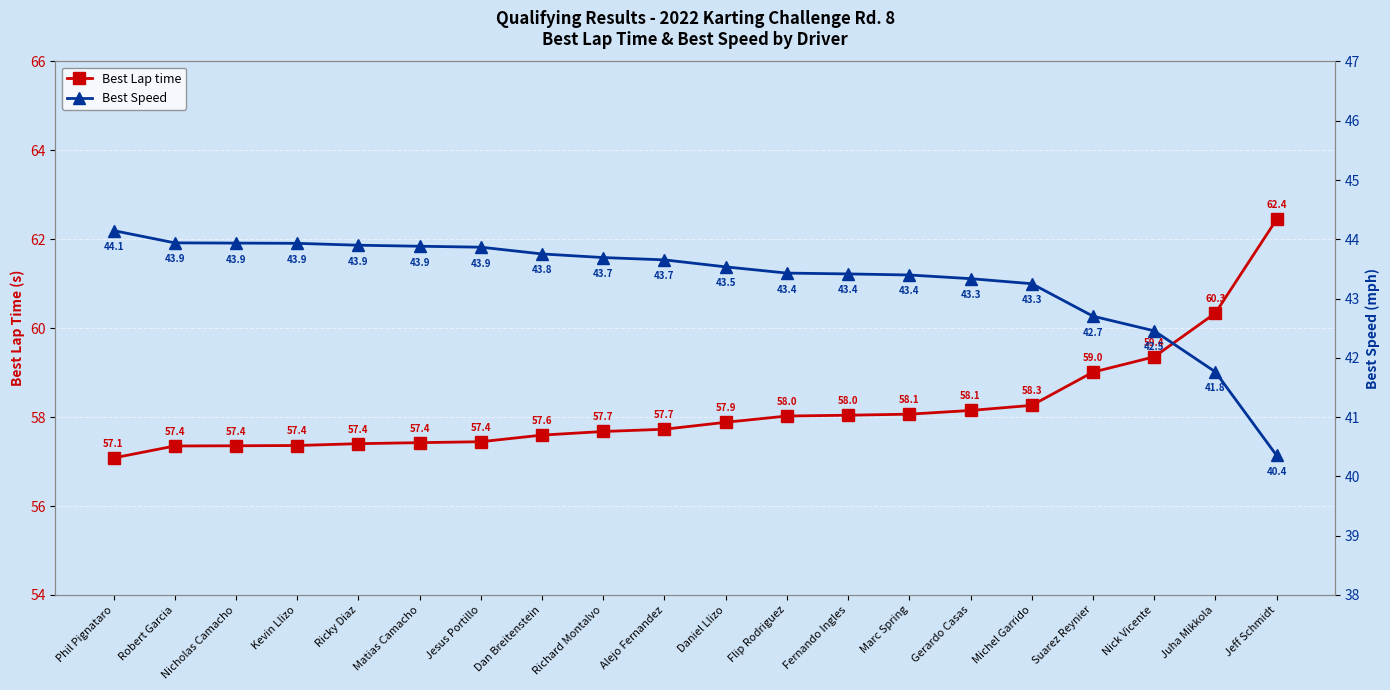

Is it true that Best Speed equals 18.7 at Jeff Schmidt?

False